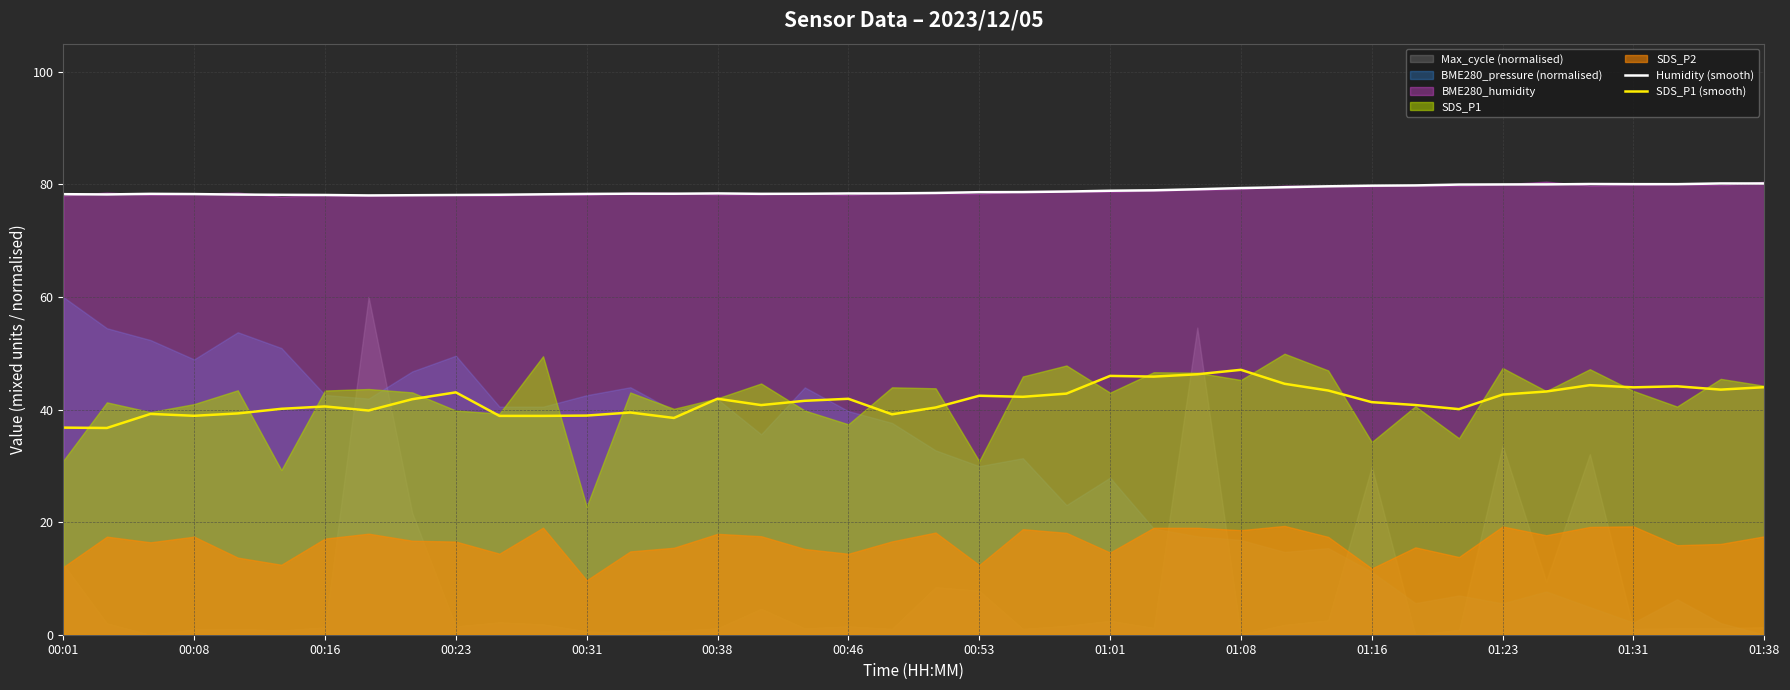

The SDS_P1 (smooth) series shows 41.3 at 01:16. True or false?

True